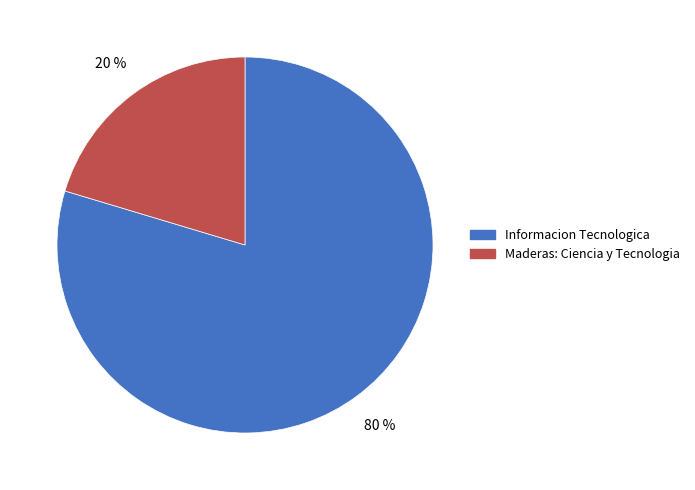

To the nearest percent, what is the average slice percentage?

50%